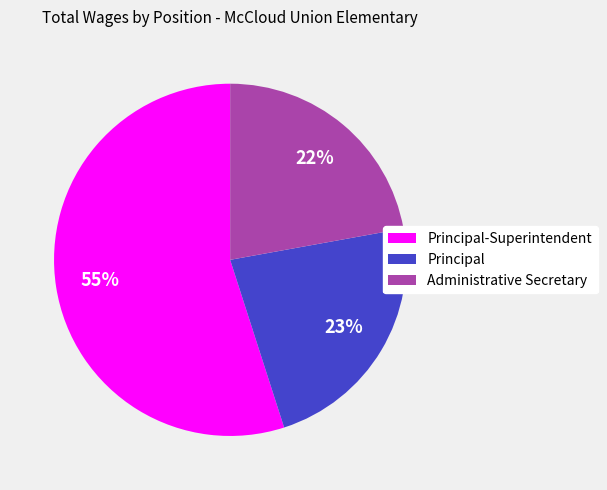

To the nearest percent, what portion does Principal-Superintendent represent?

55%